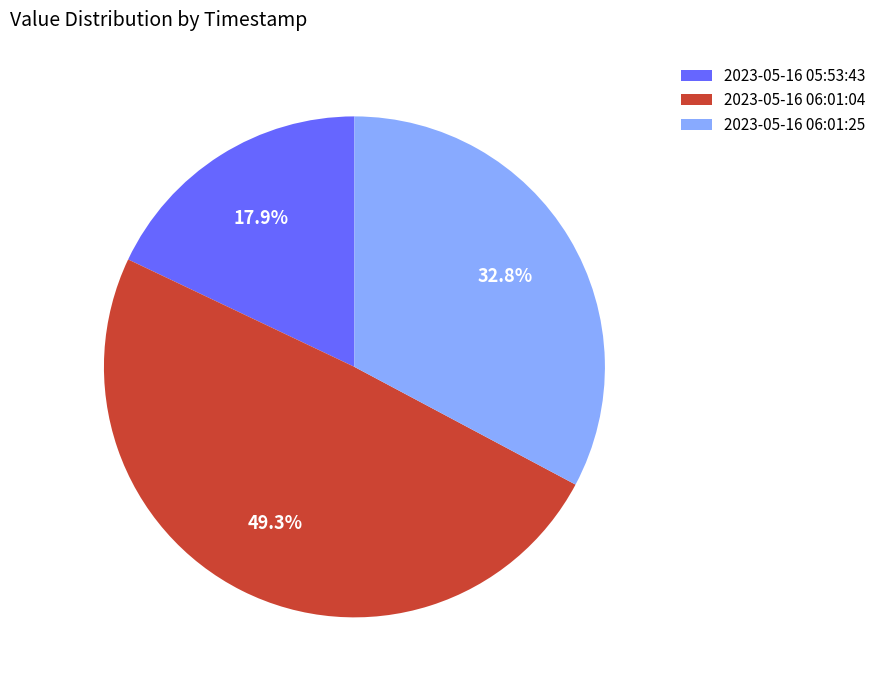

Do 2023-05-16 06:01:04 and 2023-05-16 06:01:25 together represent more than half of the pie?

Yes